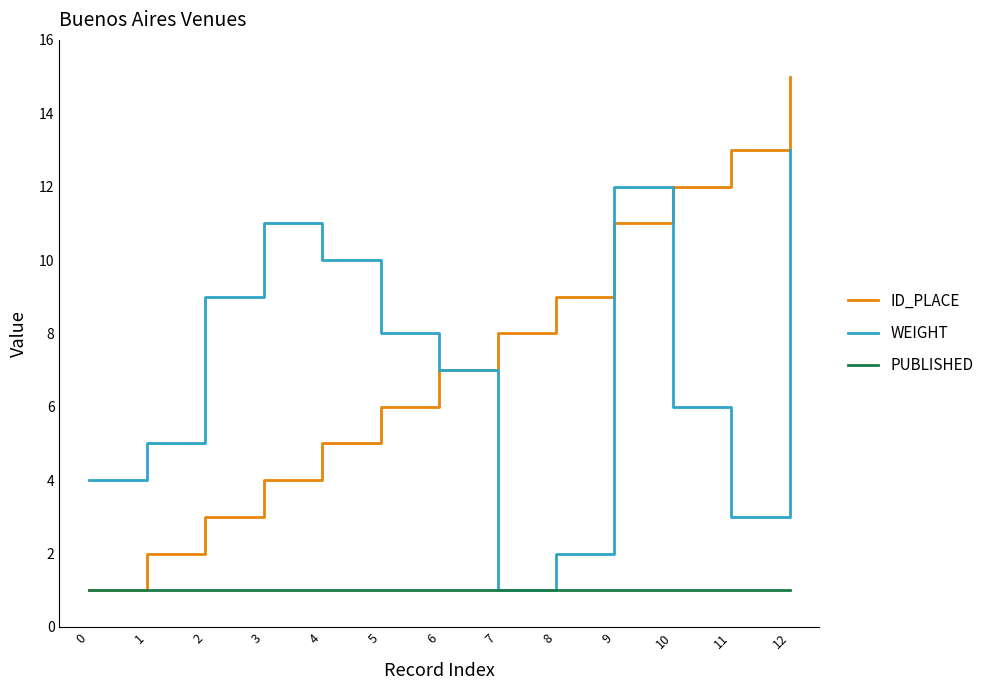

Is this an area chart (filled region under the line)?

No